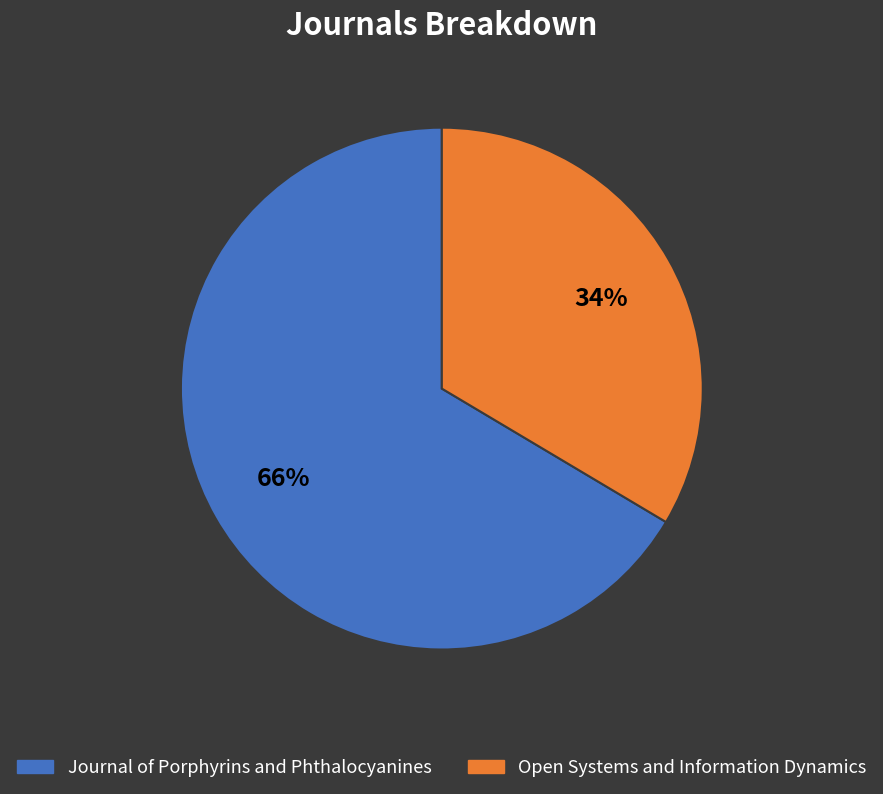

How many segments does this pie chart have?

2